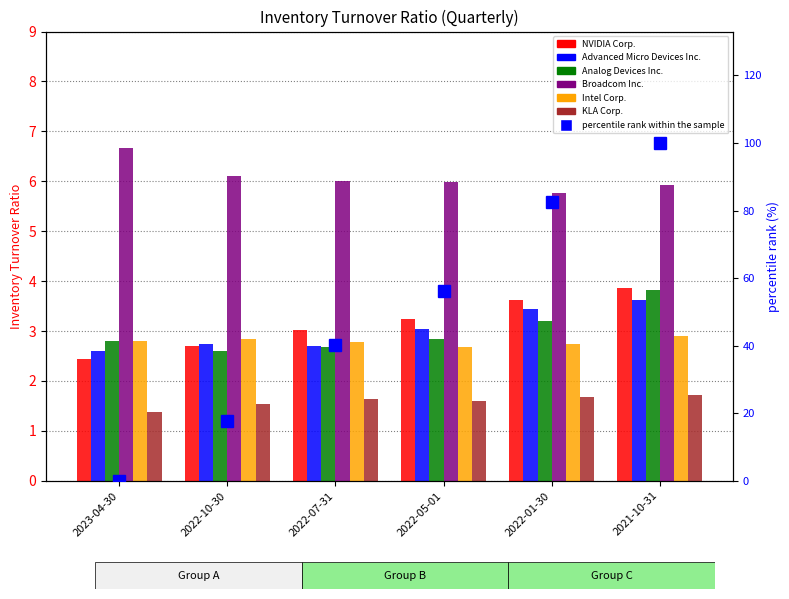

True or false: Advanced Micro Devices Inc. has a value of 1.0 at 2022-01-30.

False